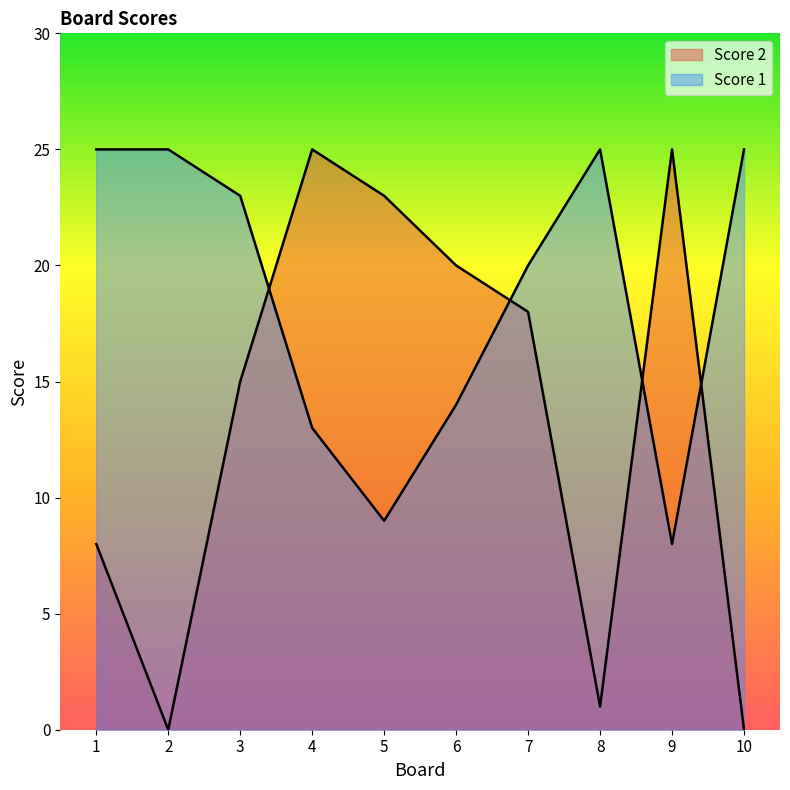

At which label is Score 1 closest to 16?

6